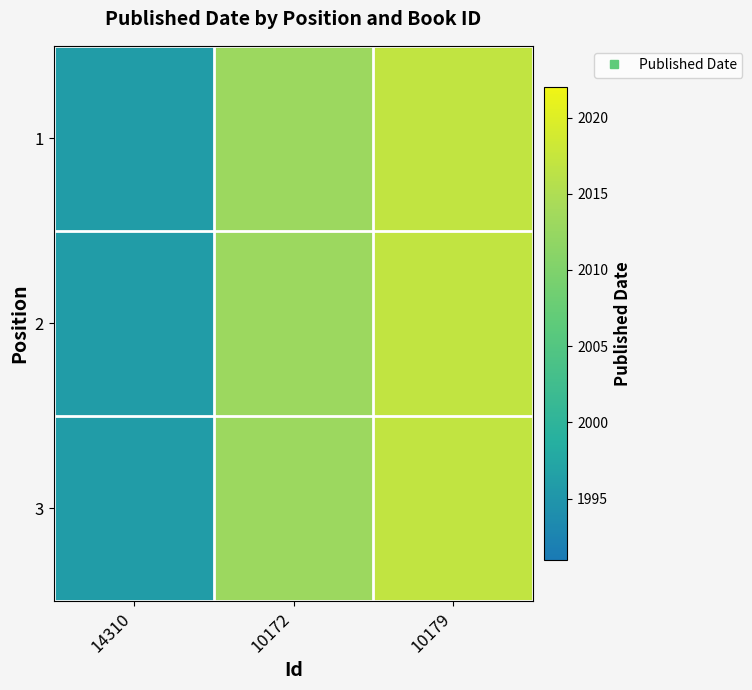

How many distinct data groups are displayed?

3